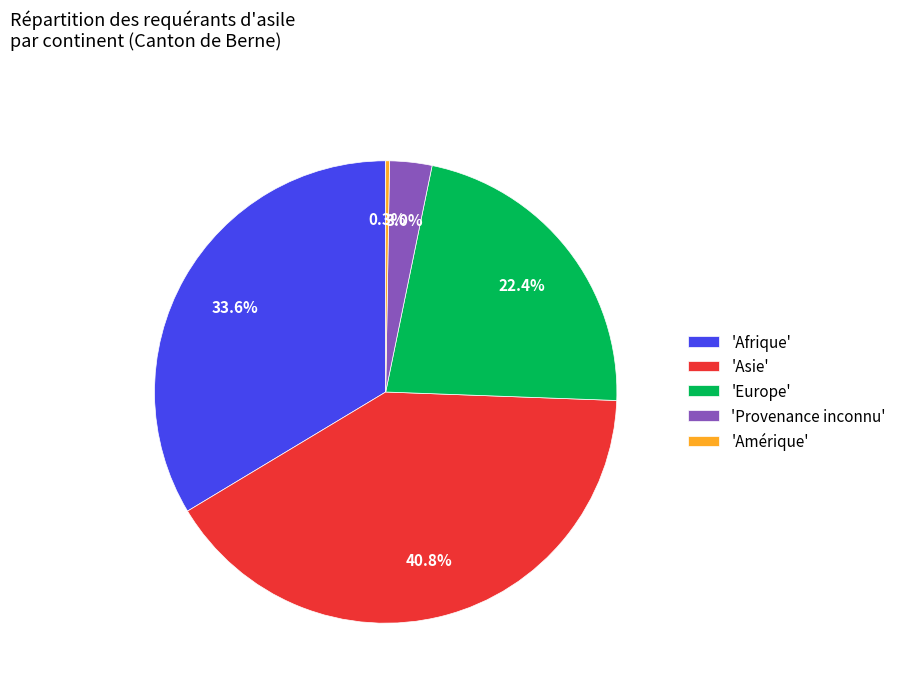

Is there any slice that represents more than half of the pie?

No